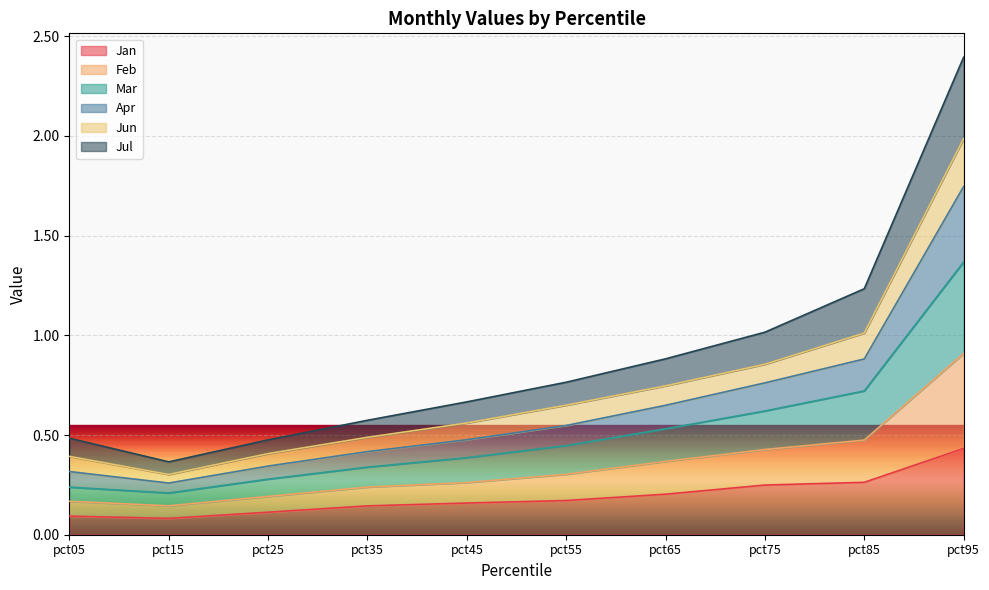

What is the minimum value shown in the chart?

0.1